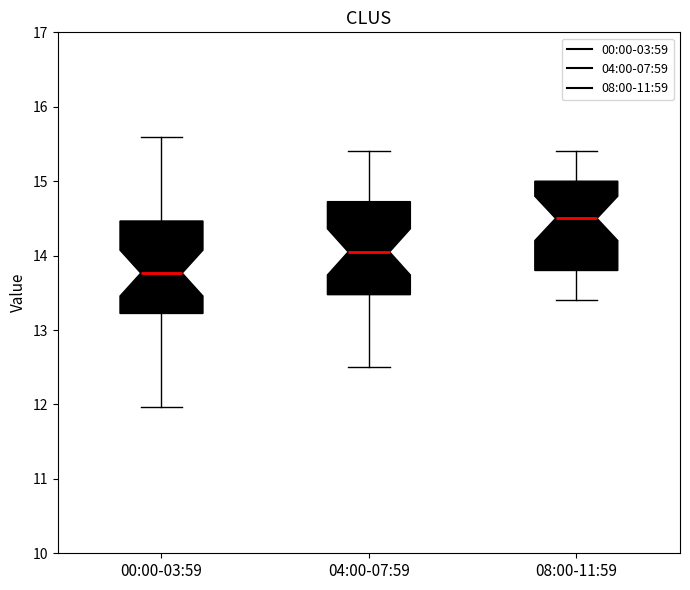

Which box's median line is the lowest?

00:00-03:59